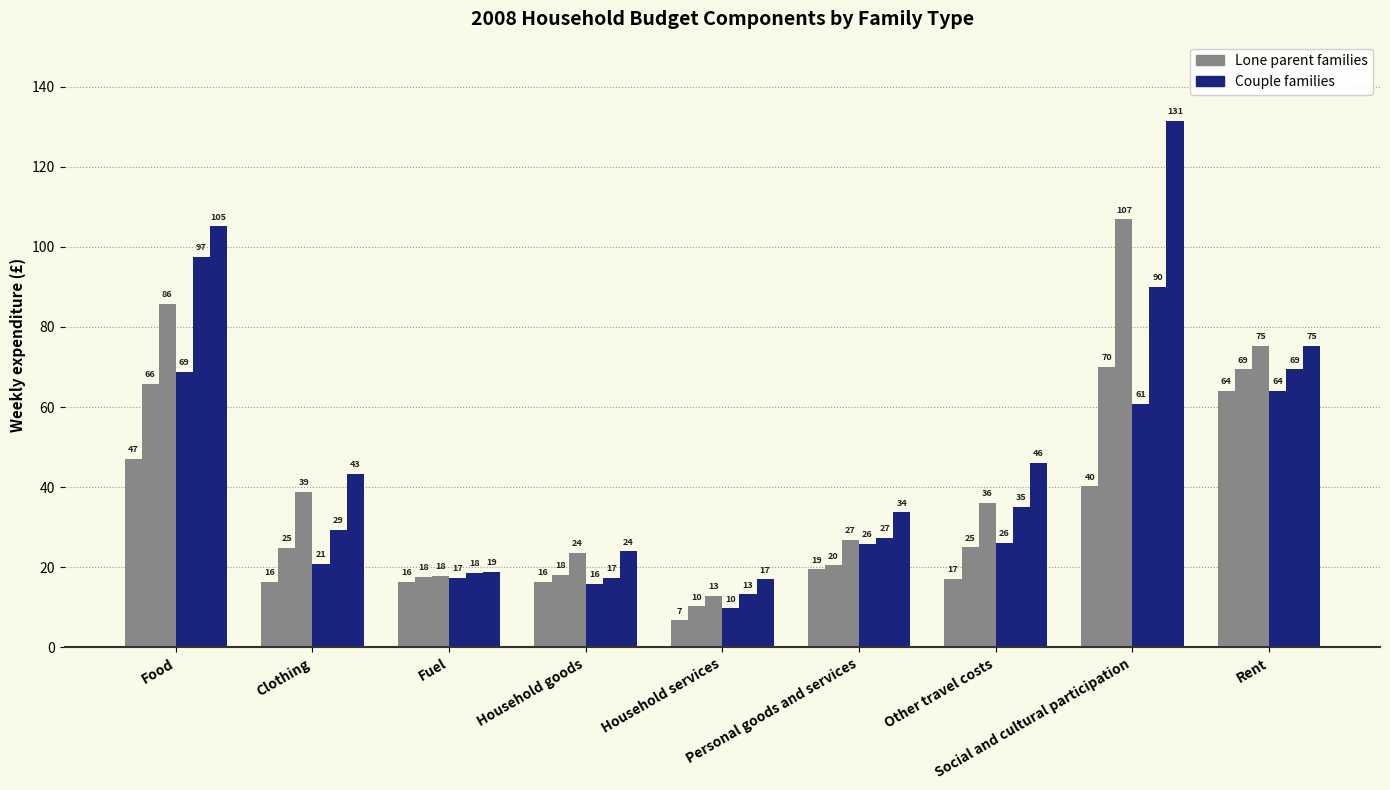

At which category is the sum across all series the highest?

Social and cultural participation